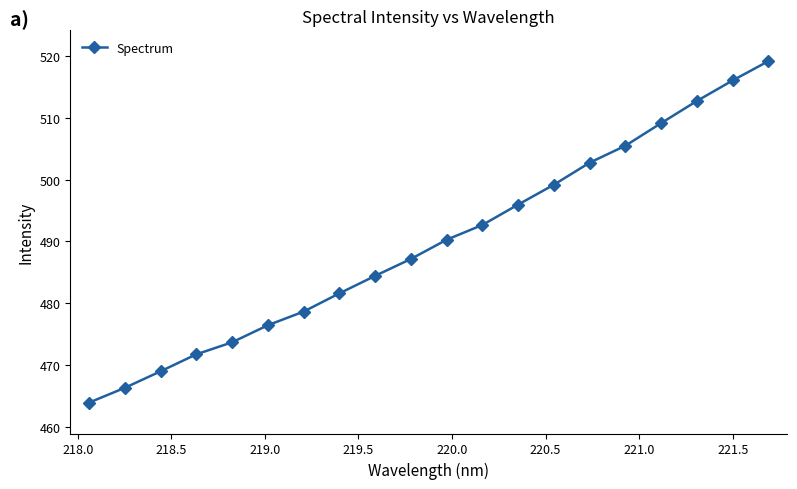

True or false: there are more than 2 points higher than both neighbors.

False